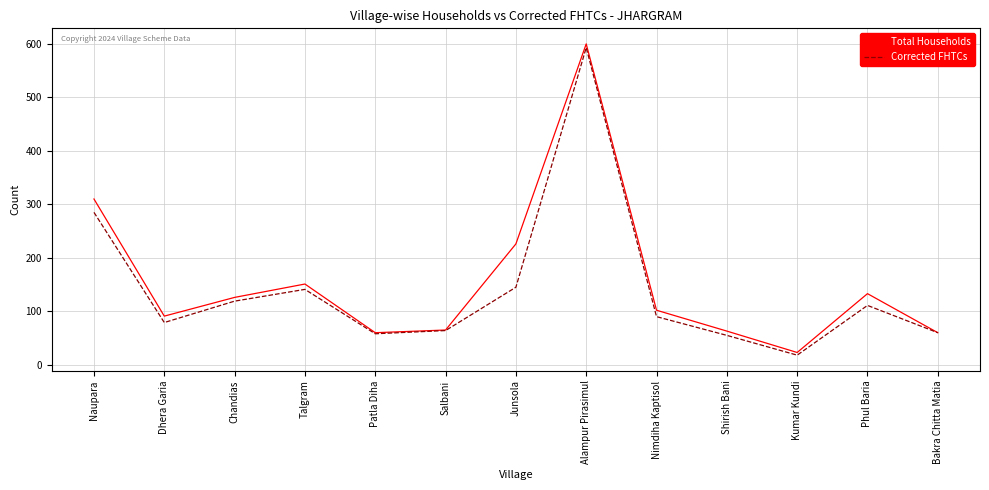

What are all the series names shown in the legend?

Total Households, Corrected FHTCs